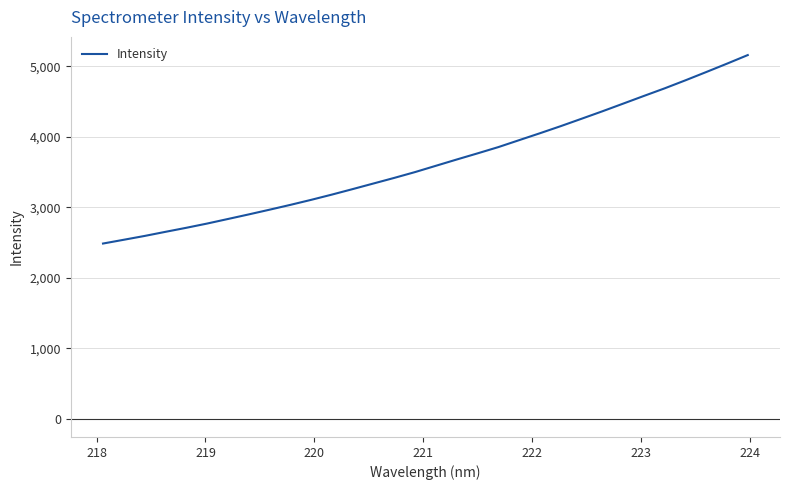

What is the difference between the second highest and second lowest values?

2499.3